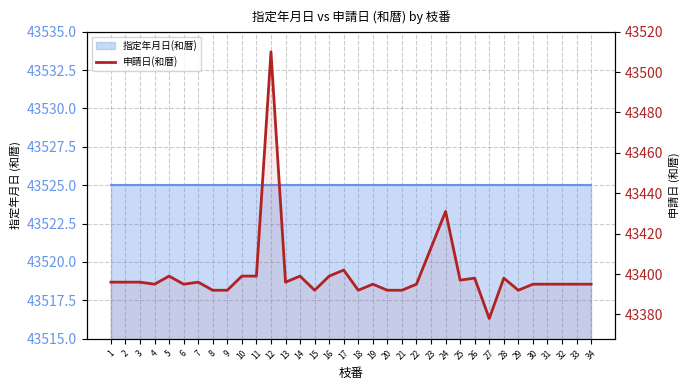

Where is the first local minimum?

4